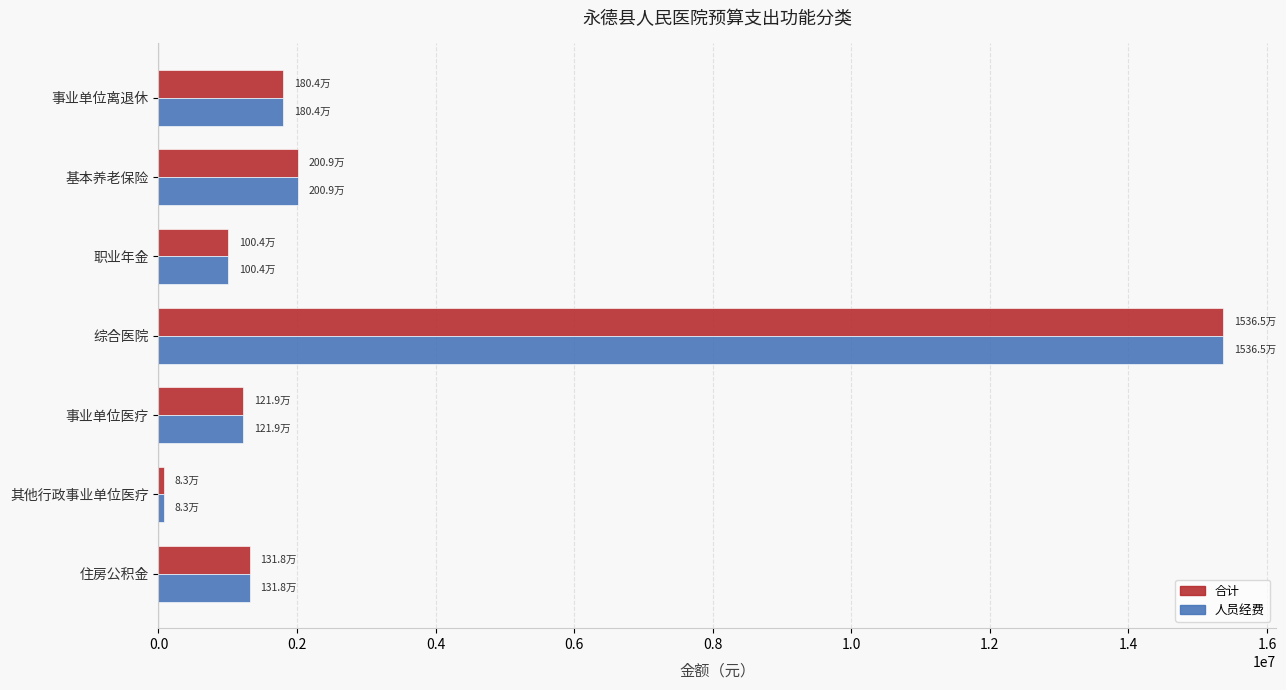

Is it true that 合计 equals 2333304.3 at 住房公积金?

False